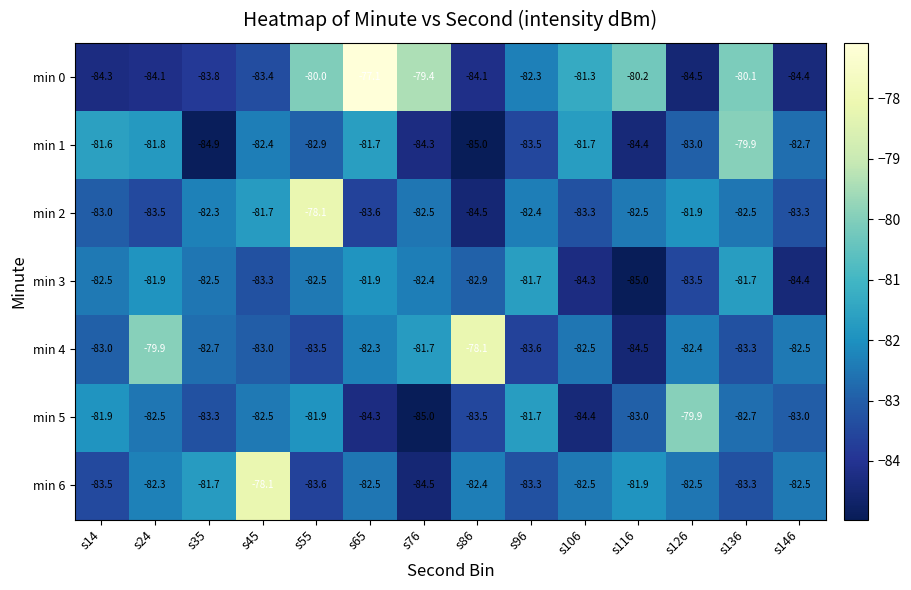

What is the sum of all min 1 values?

-1159.8